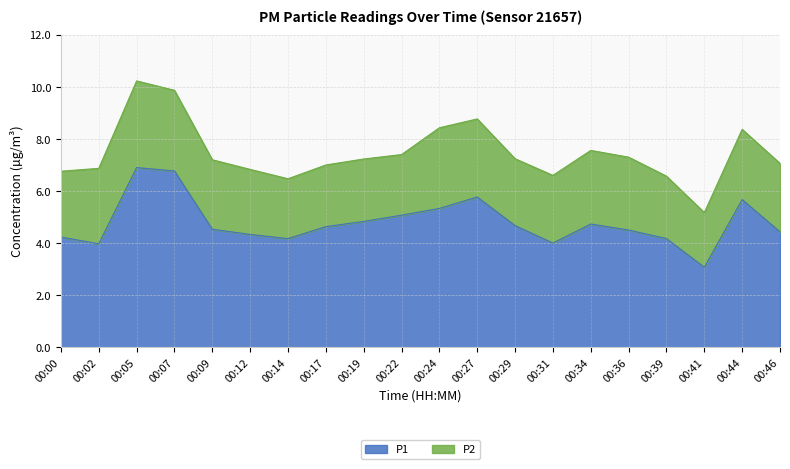

Approximately how many times larger is the value at 00:22 compared to 00:29?

1.1